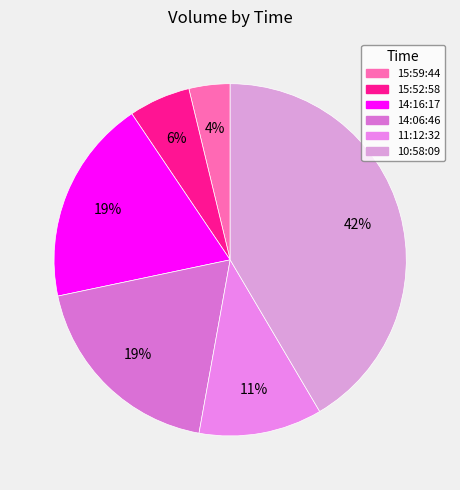

What percentage is the 14:06:46 slice, to the nearest percent?

19%